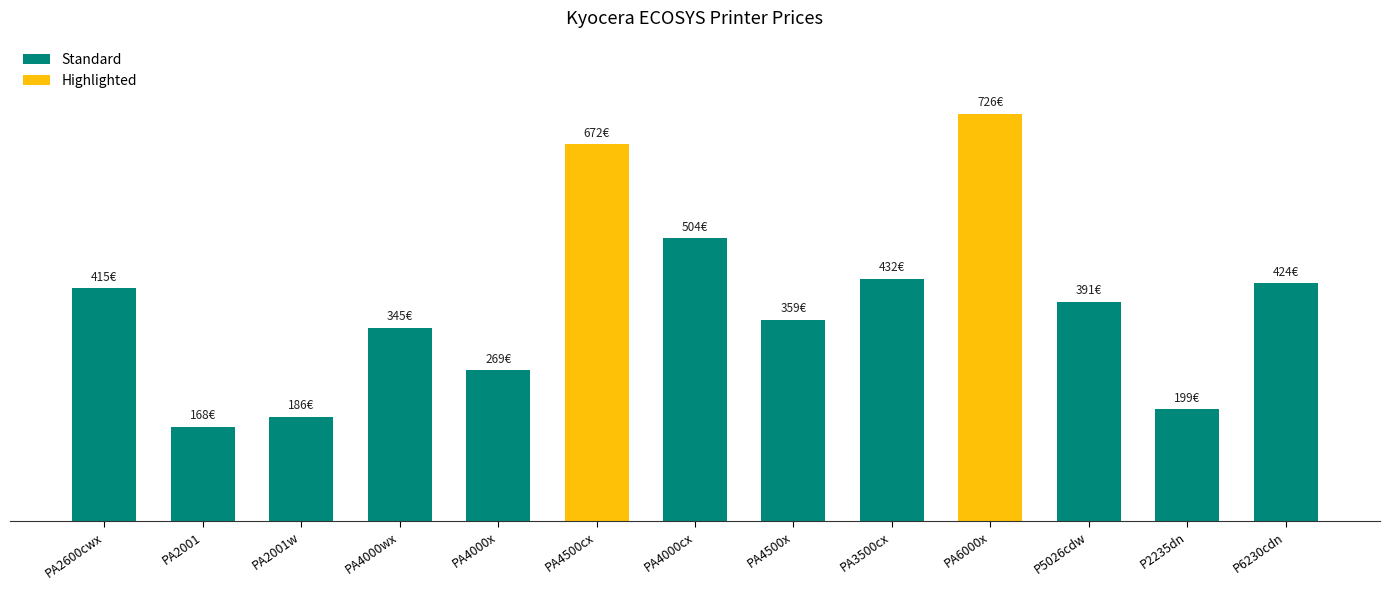

Reading left to right, extract all data points from this chart.

PA2600cwx=415.3	PA2001=168.0	PA2001w=186.0	PA4000wx=345.0	PA4000x=268.8	PA4500cx=672.0	PA4000cx=504.0	PA4500x=358.8	PA3500cx=432.0	PA6000x=726.0	P5026cdw=390.8	P2235dn=199.2	P6230cdn=424.2